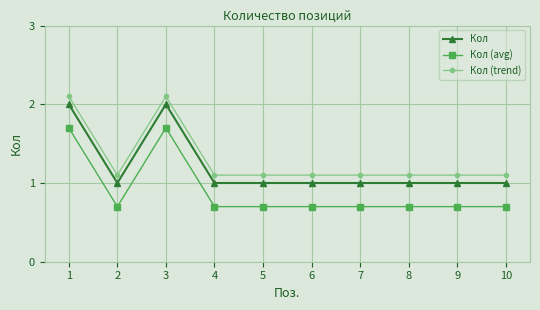

How many categories are shown in the chart?

10